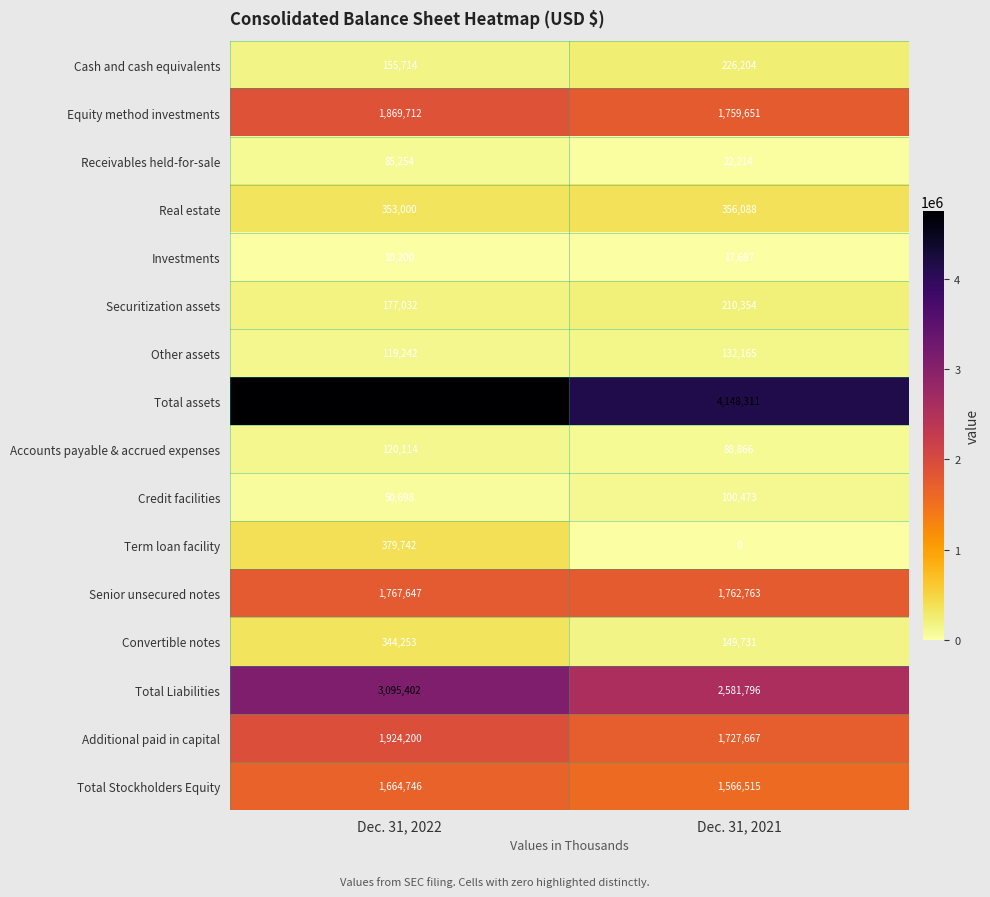

What is the approximate value of Receivables held-for-sale at Dec. 31, 2022, to the nearest 100?

85300